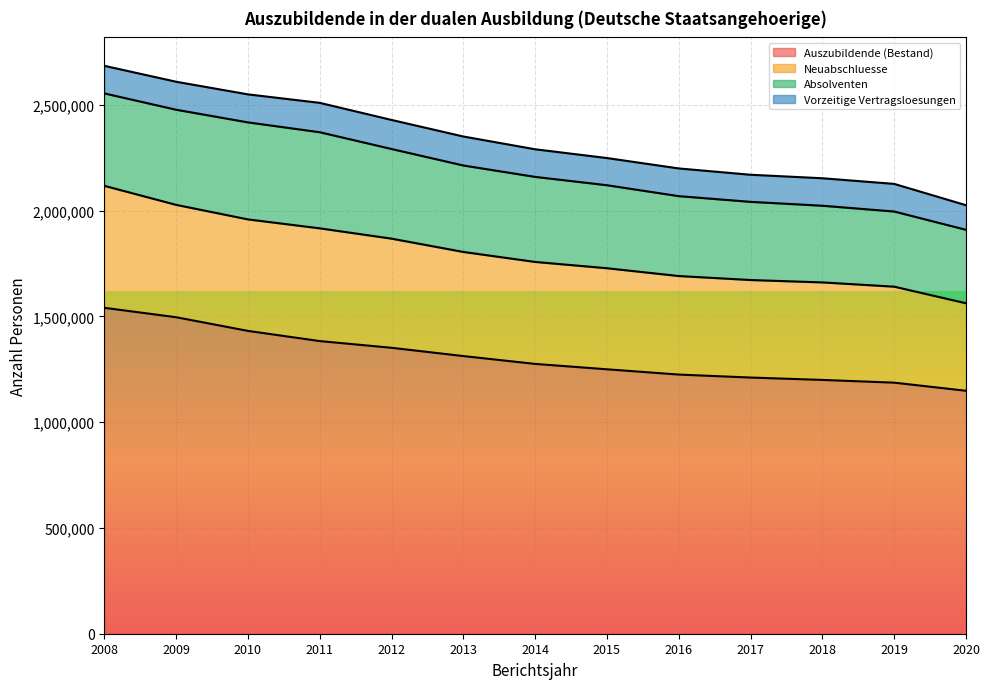

What is the difference between the Vorzeitige Vertragsloesungen values at 2008 and 2009?

1911